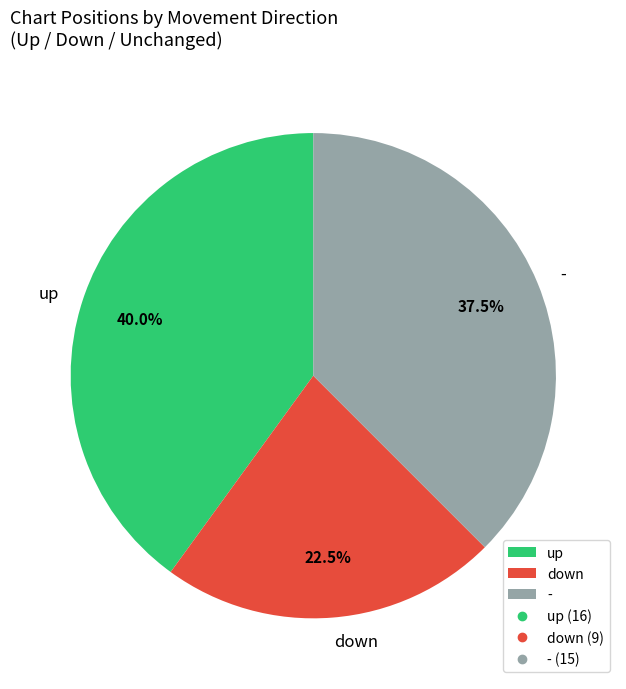

Does any single category account for the majority?

No